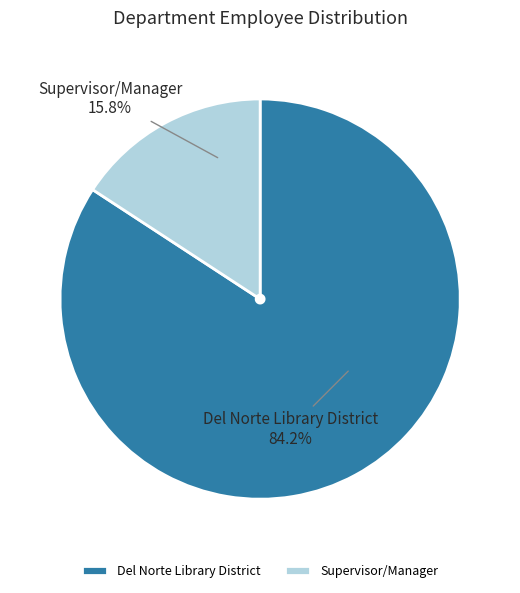

To the nearest percent, what is the average slice percentage?

50%